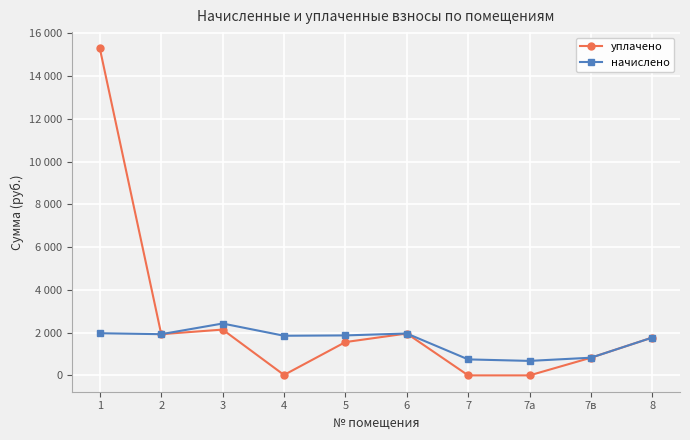

Which series has the widest spread of values?

уплачено